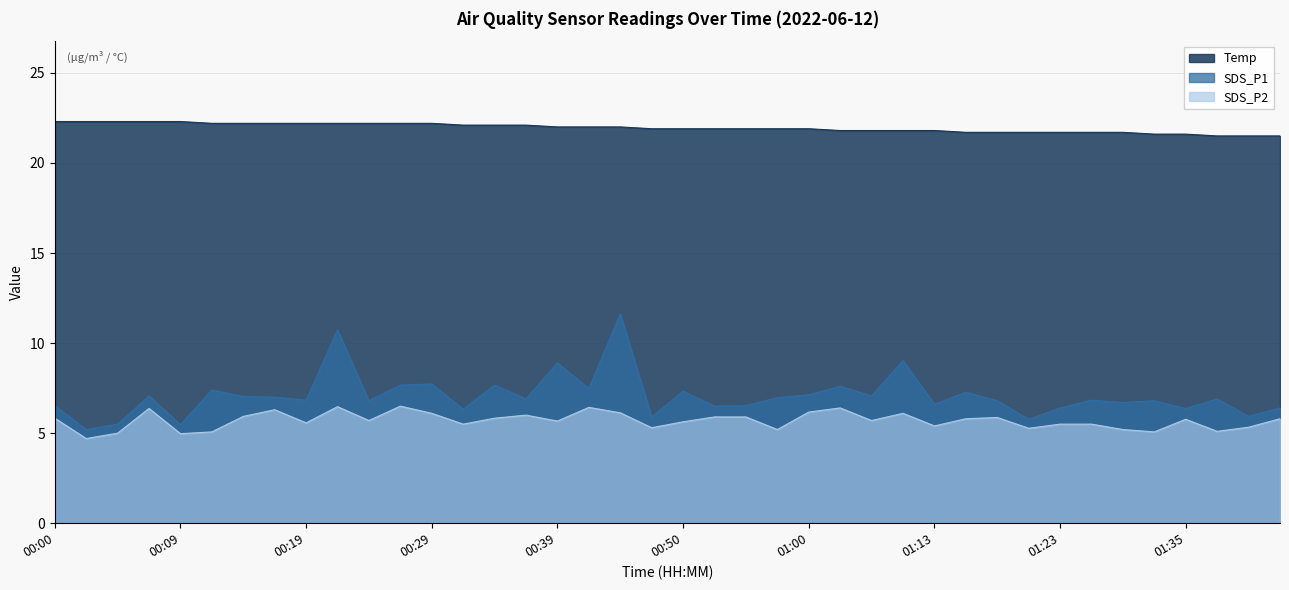

What are all the series names shown in the legend?

Temp, SDS_P1, SDS_P2